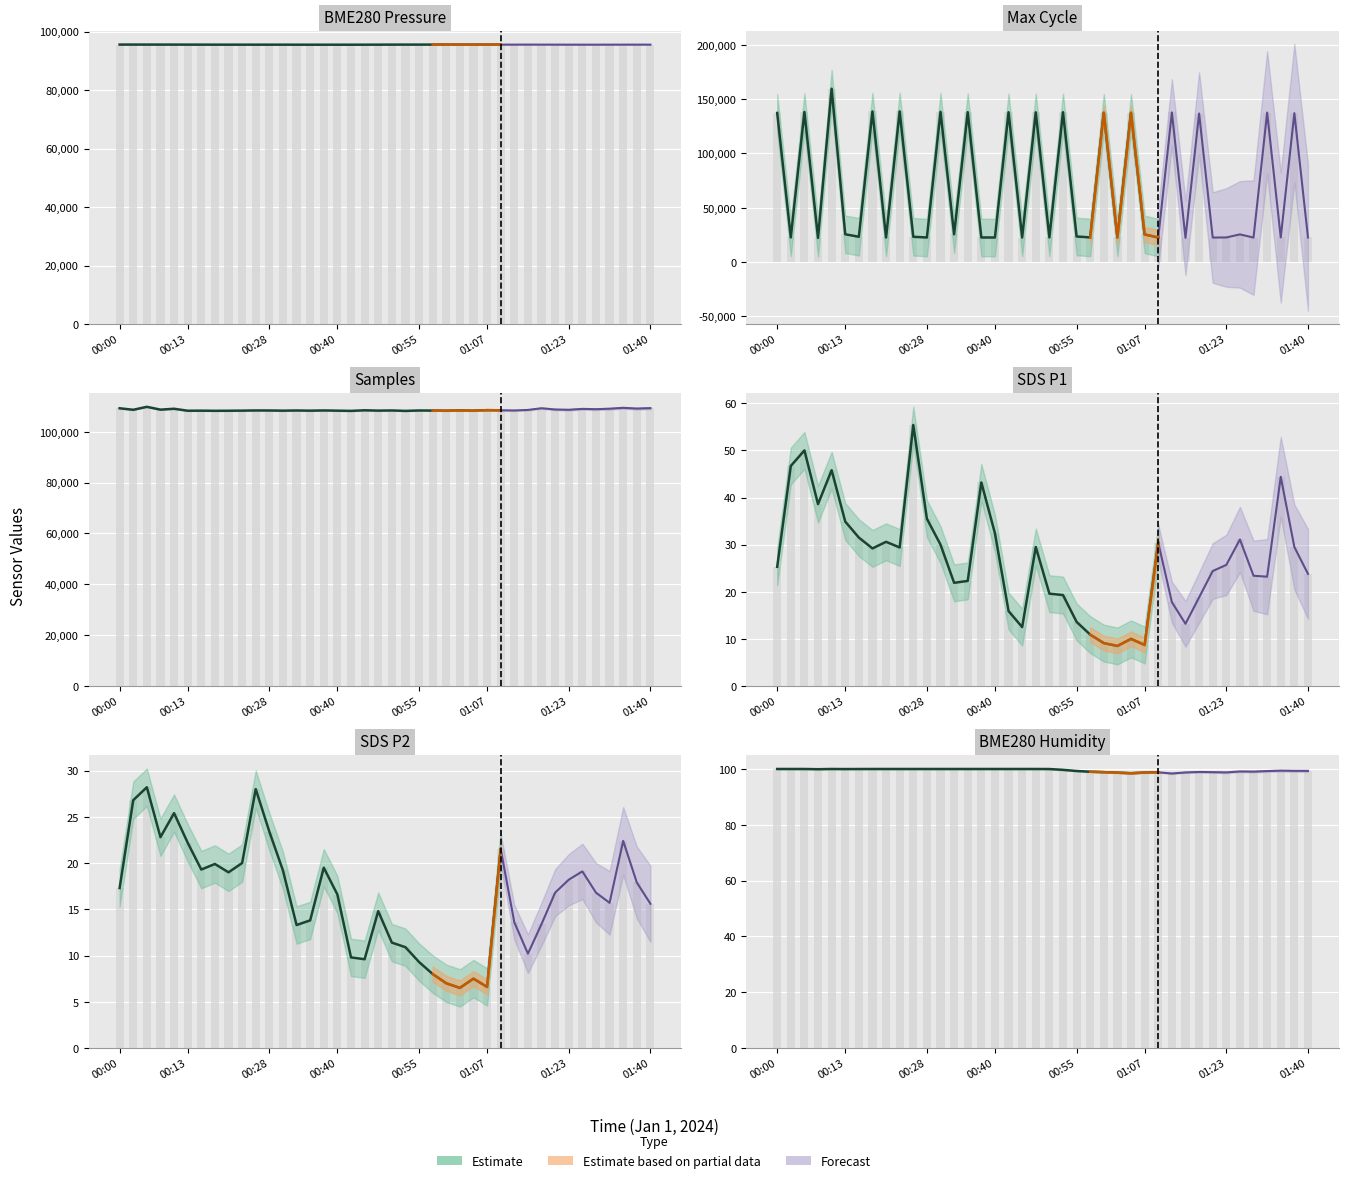

At how many categories does at least one series exceed 107933?

40